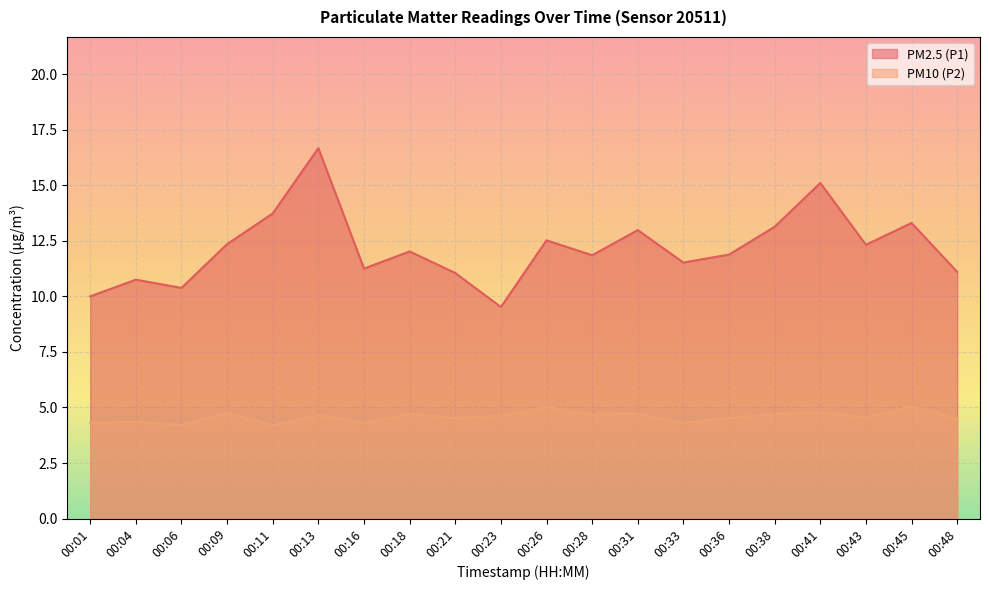

The value of PM2.5 (P1) at 00:06 is 18.4. True or false?

False